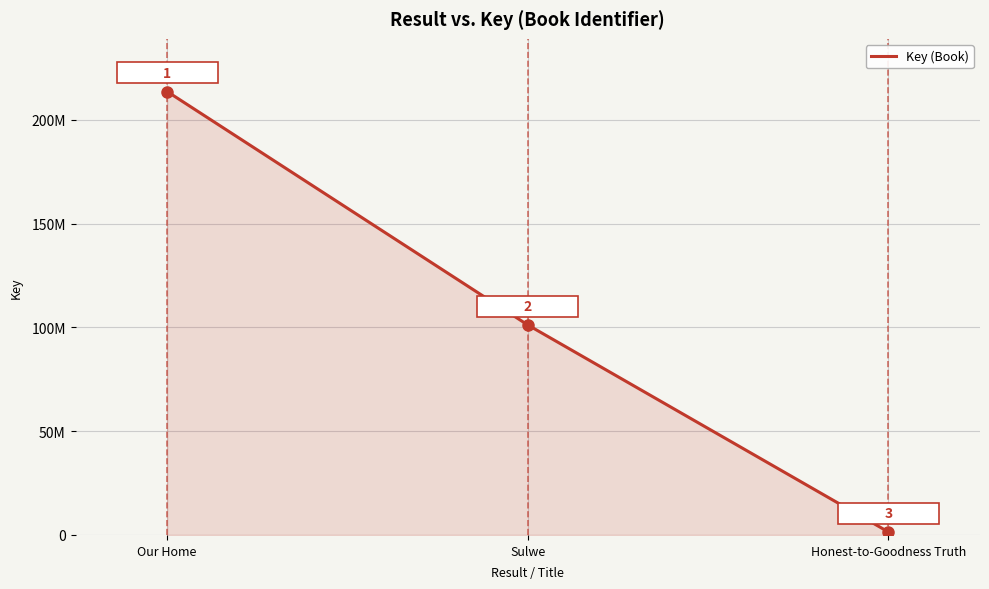

Count the values in the range 1444955 to 213614881.

3